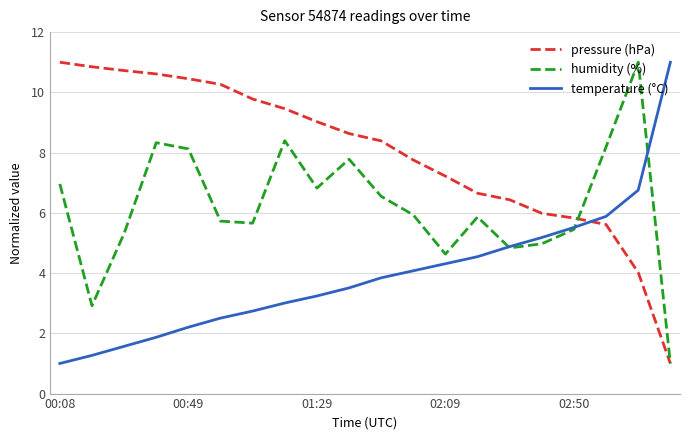

What is the average value of the humidity (%) series?

6.2